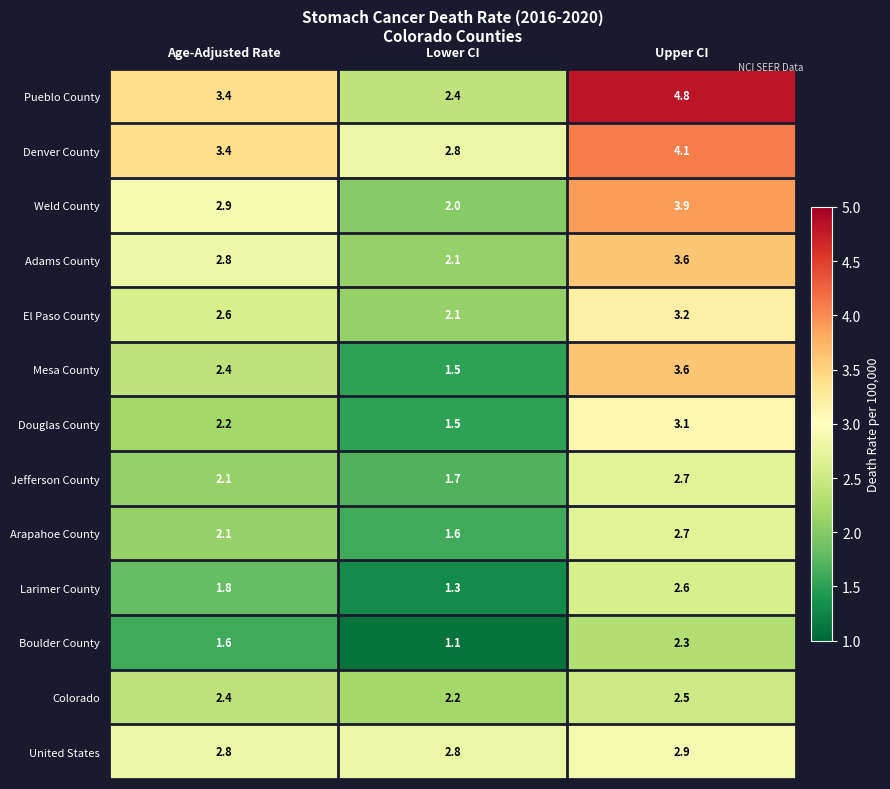

What is the total value across all series at Age-Adjusted Rate?

32.5